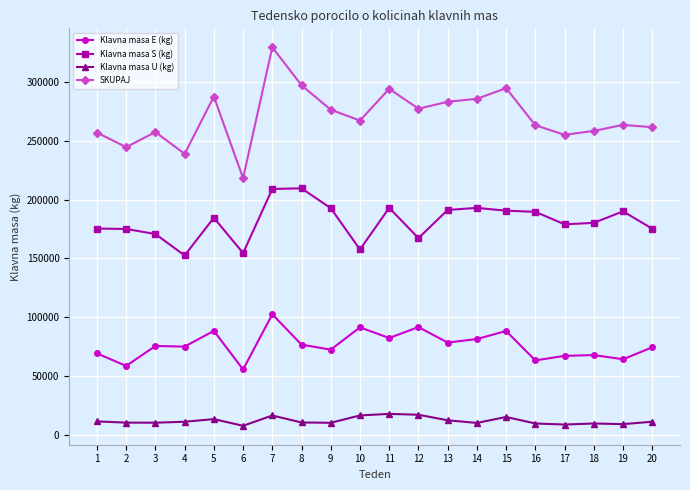

True or false: SKUPAJ has more than 2 points higher than both neighbors.

True